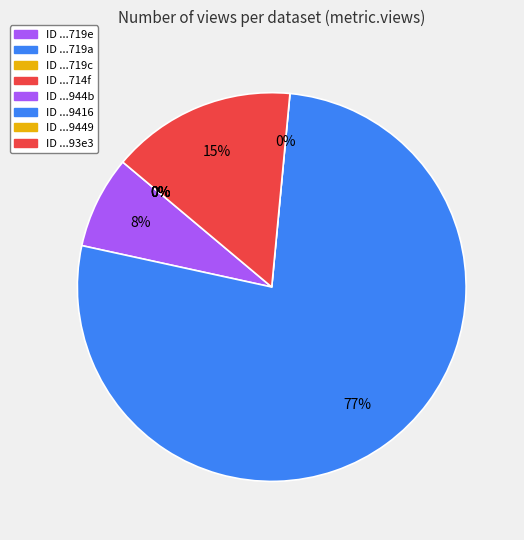

Between 649bb04e078190f89ee7719e and 649a5ec9078190f898e7714f, which is larger?

649bb04e078190f89ee7719e